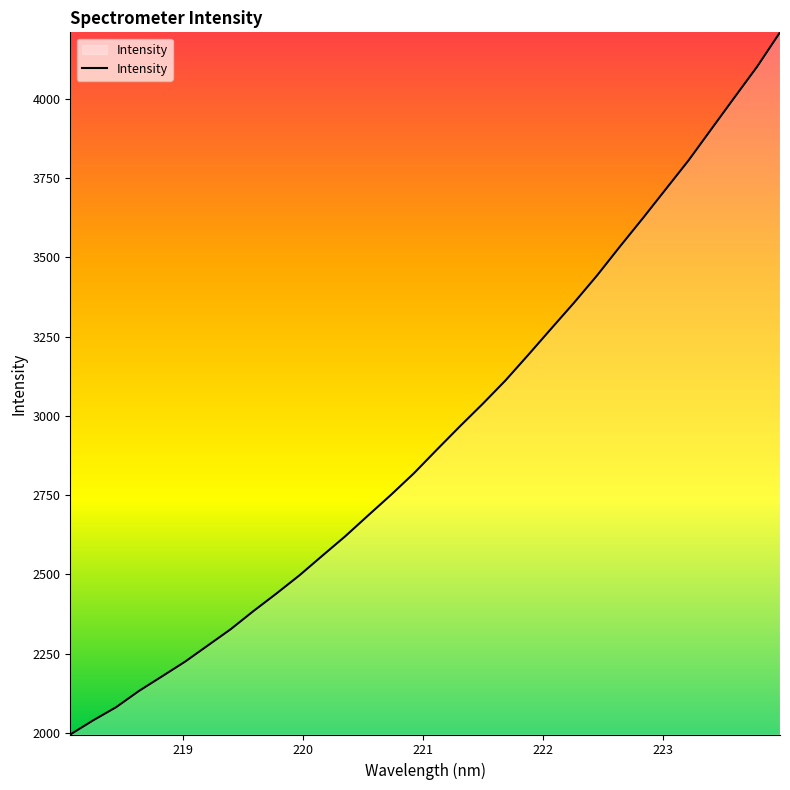

What is the greatest value displayed?

4210.0